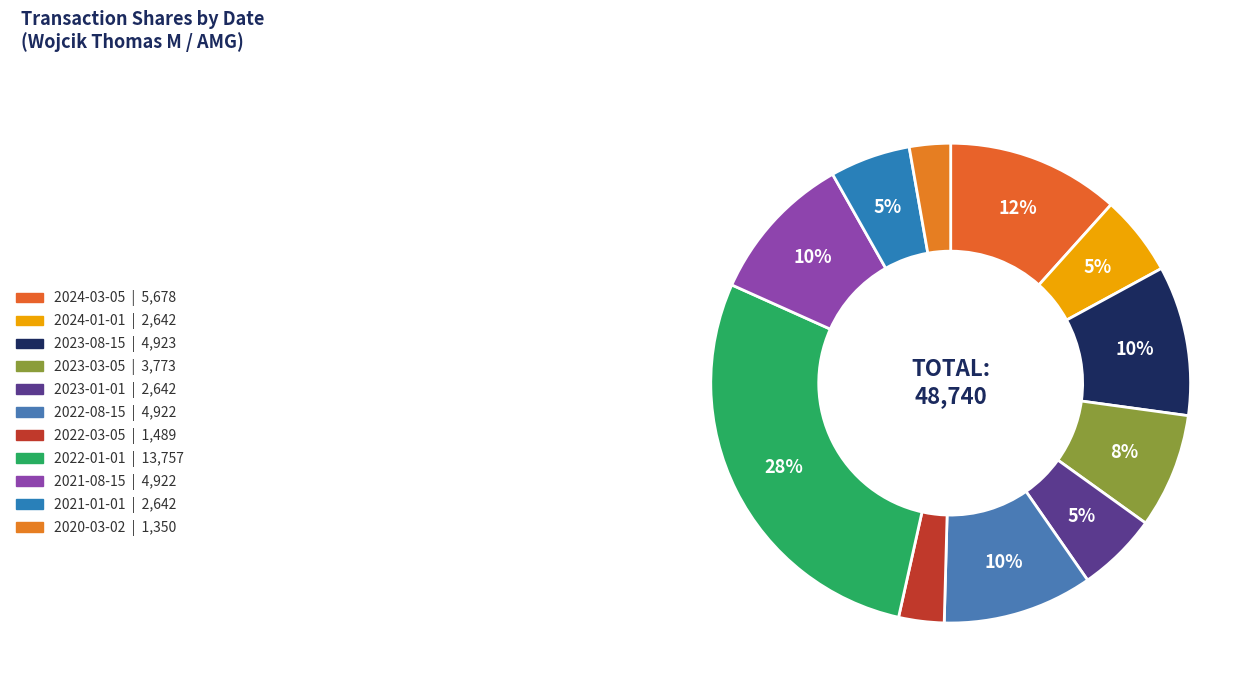

Is there any slice that represents more than half of the pie?

No